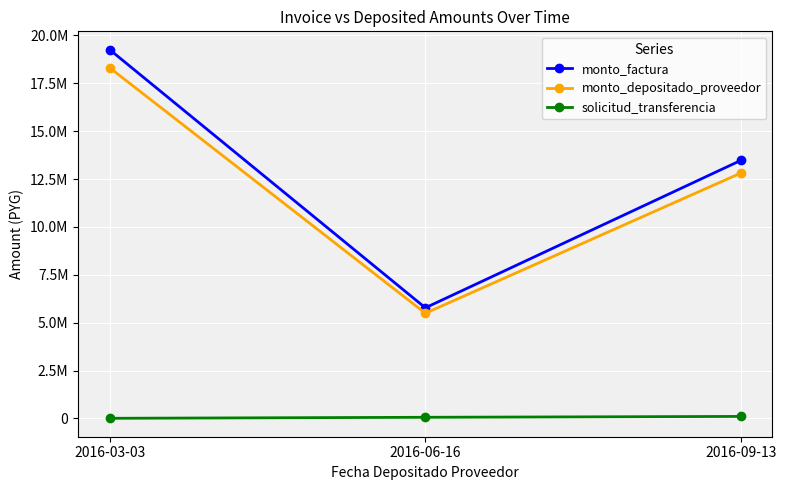

Reading right to left, extract all data points from this chart.

monto_factura: 2016-09-13=13475000	2016-06-16=5775000	2016-03-03=19250000
monto_depositado_proveedor: 2016-09-13=12814480	2016-06-16=5491920	2016-03-03=18306400
solicitud_transferencia: 2016-09-13=103809	2016-06-16=58326	2016-03-03=5790